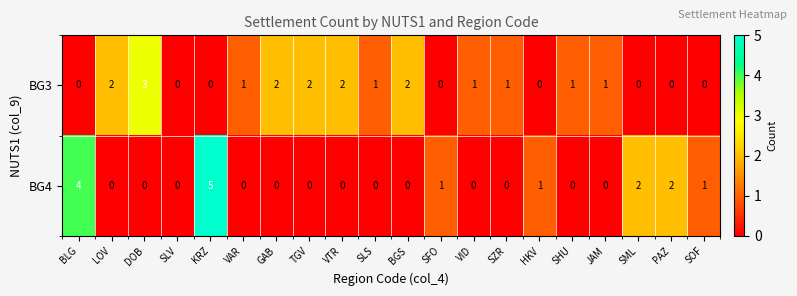

Which series has the largest range (max minus min)?

BG4